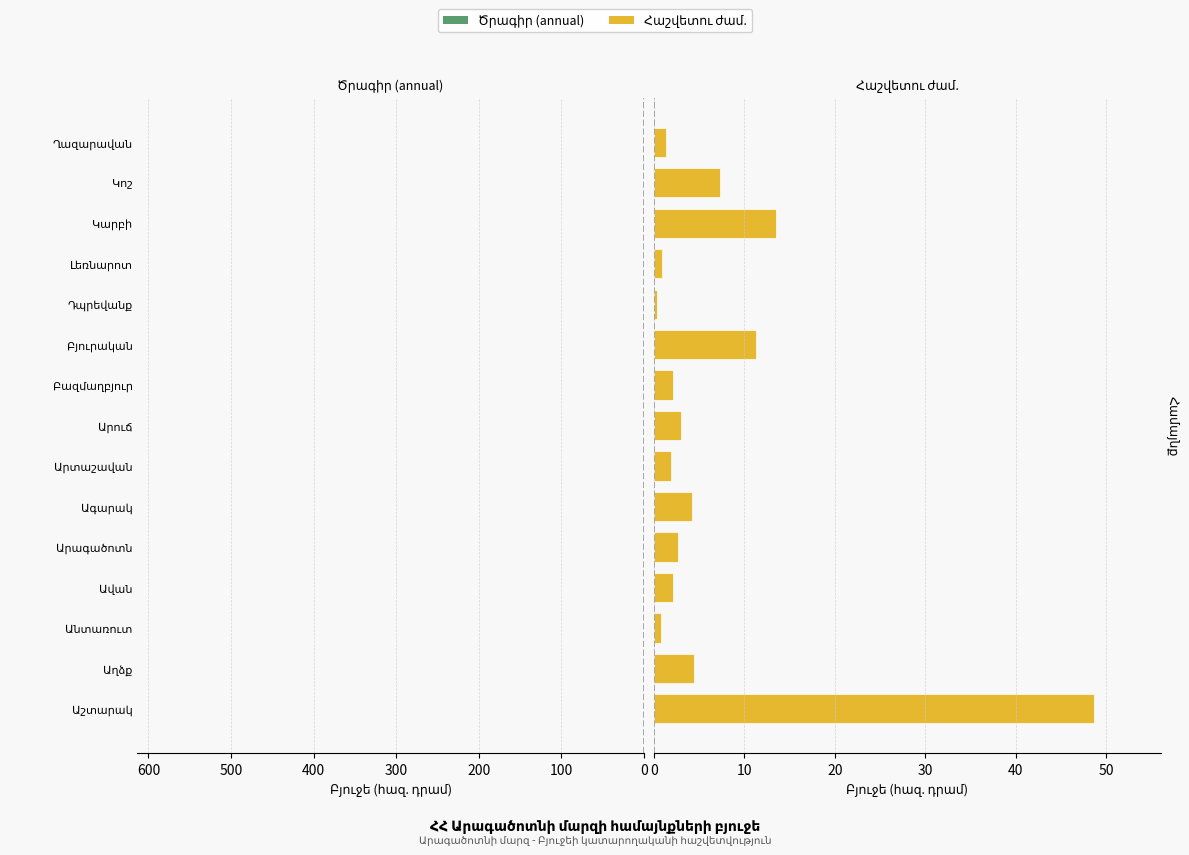

What is the lowest value of the Ծրագիր (annual) series?

-584.4